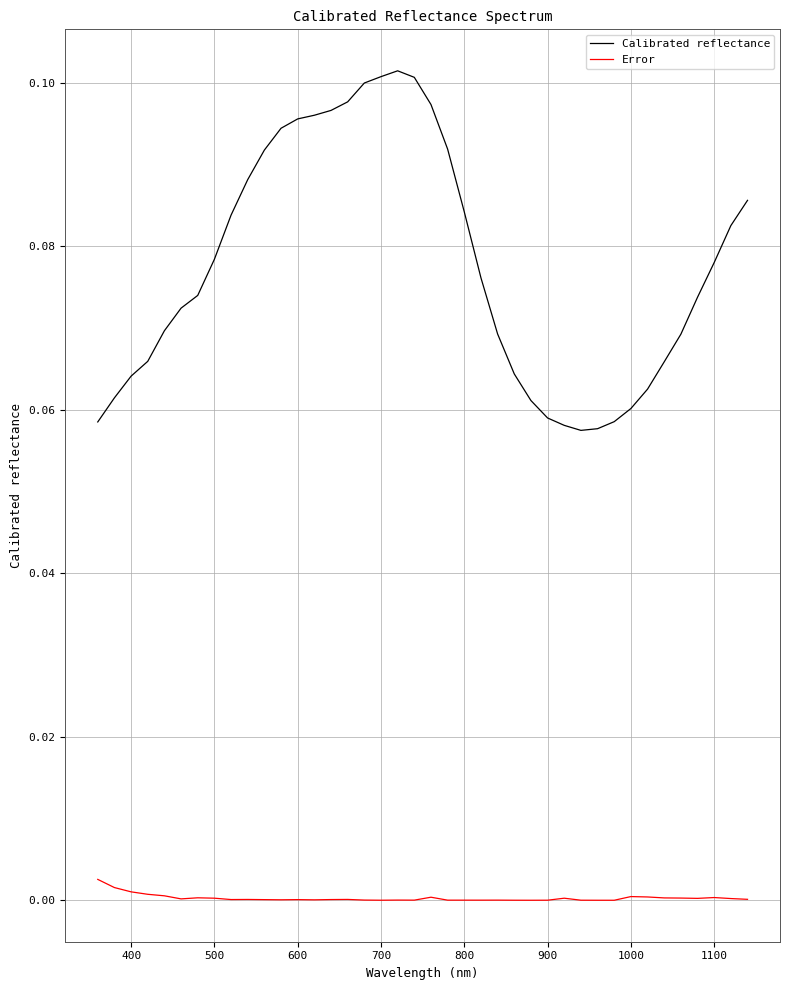

Rank the series by their maximum value, from highest to lowest.

Calibrated reflectance, Error